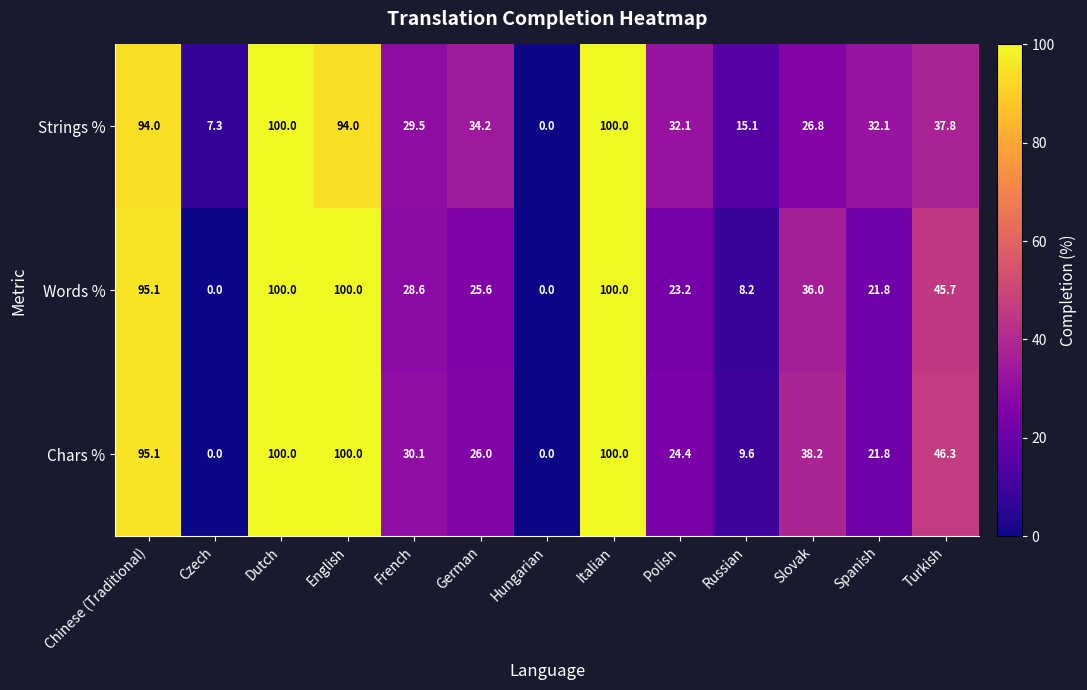

What is the total value across all series at Italian?

300.0